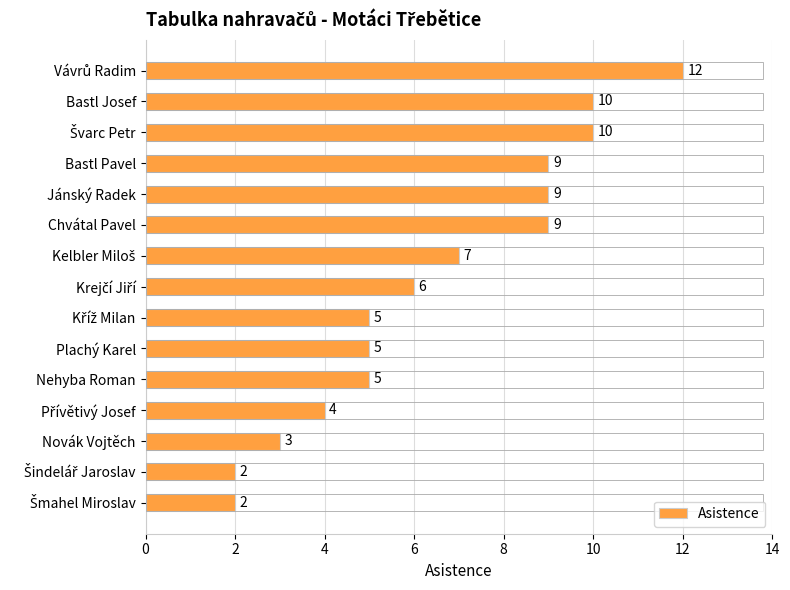

The chart shows a value of 14 at Chvátal Pavel. True or false?

False